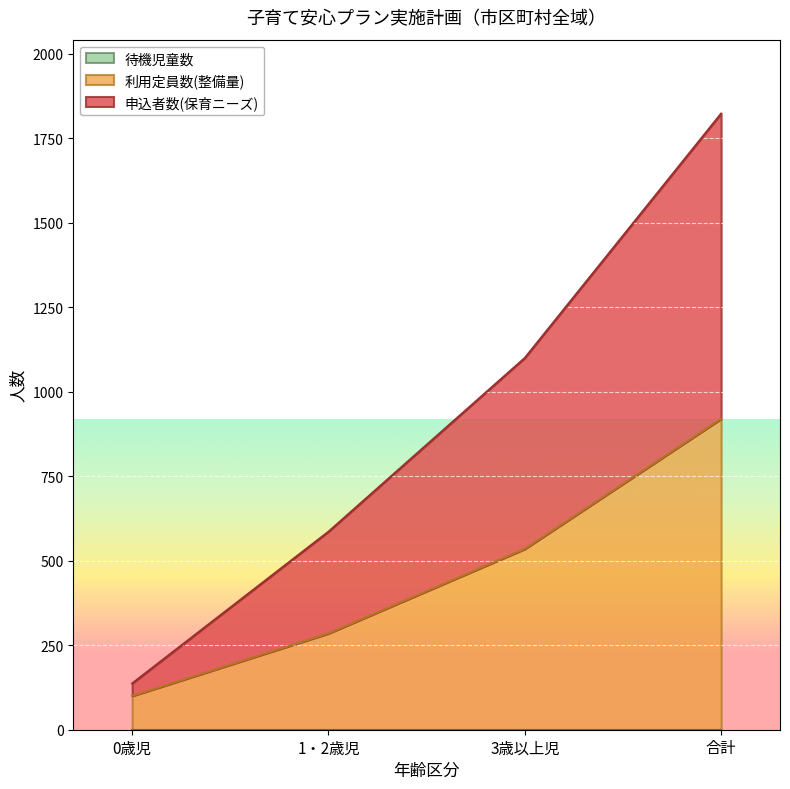

True or false: 利用定員数(整備量) and 申込者数(保育ニーズ) cross at least once.

False